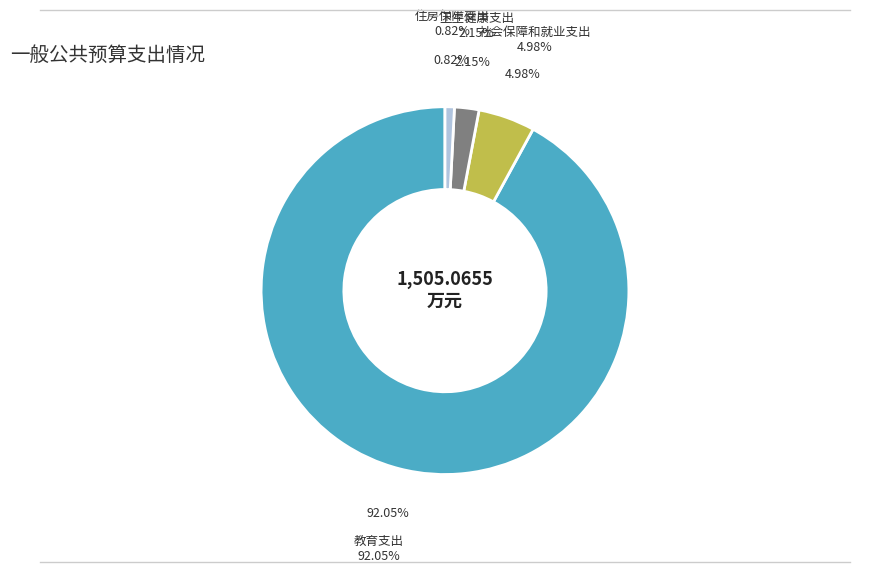

Is it true that 卫生健康支出 is 2% of the pie?

True